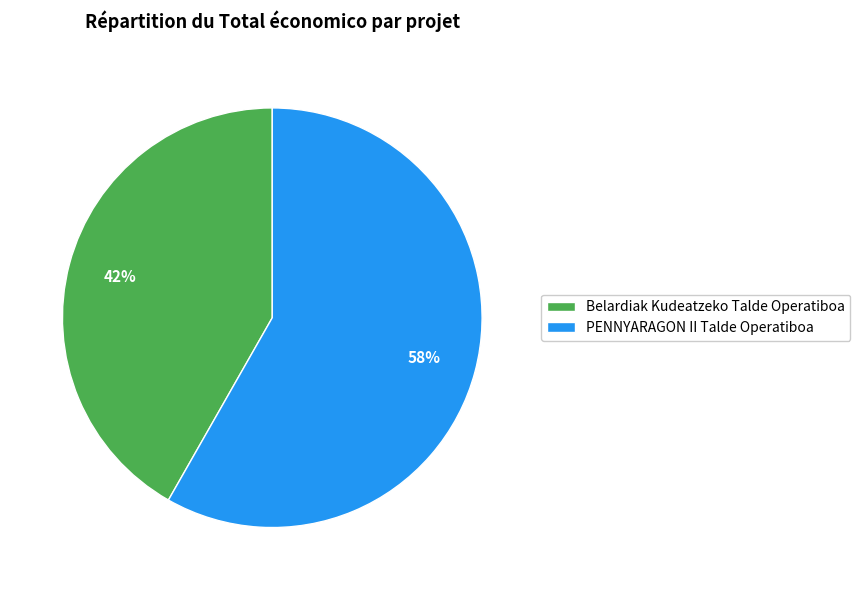

Between Belardiak Kudeatzeko Talde Operatiboa and PENNYARAGON II Talde Operatiboa, which is larger?

PENNYARAGON II Talde Operatiboa